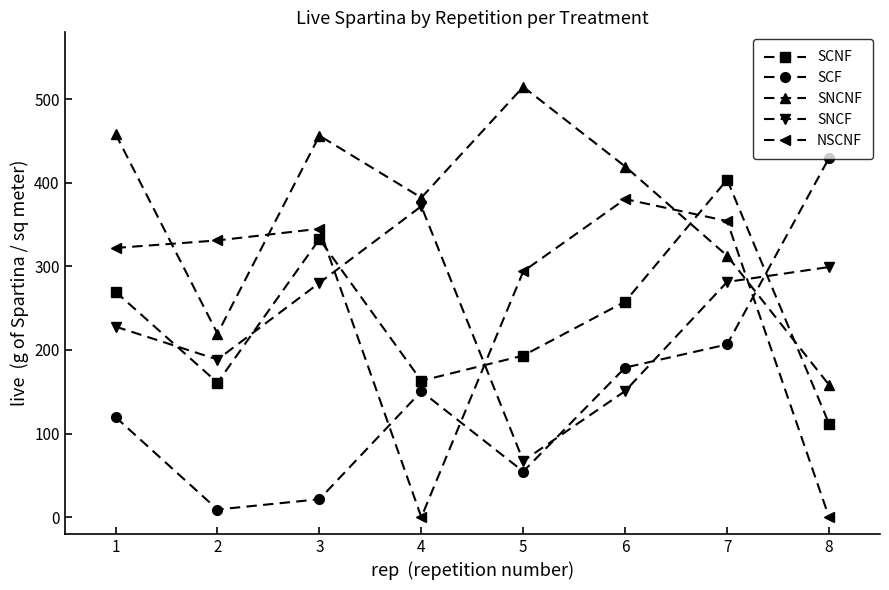

What is the highest value of the SCF series?

429.6